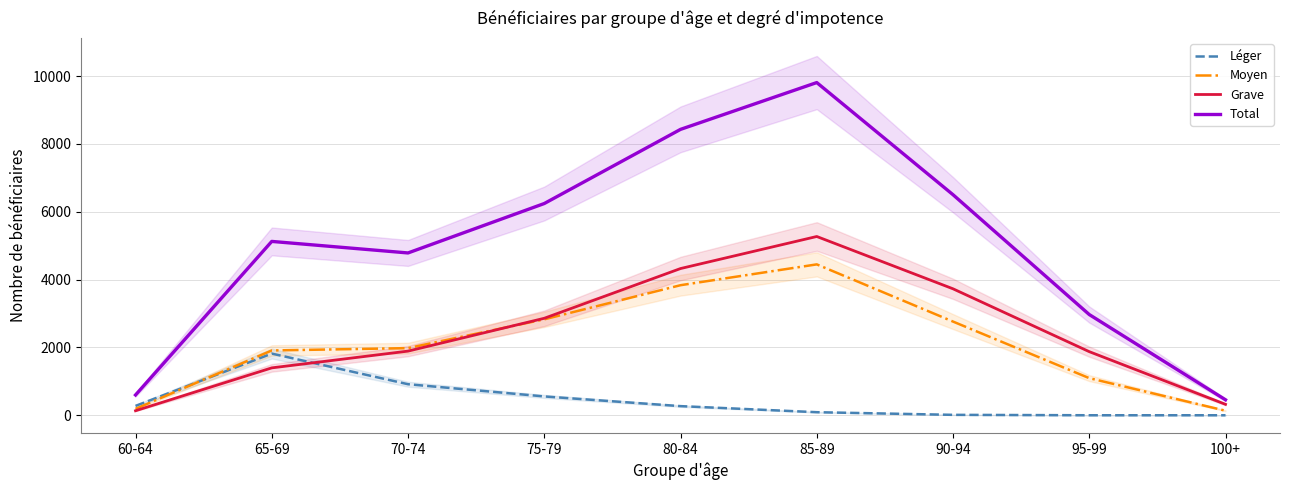

Is the value of Grave at 100+ greater than the value of Léger at 85-89?

Yes